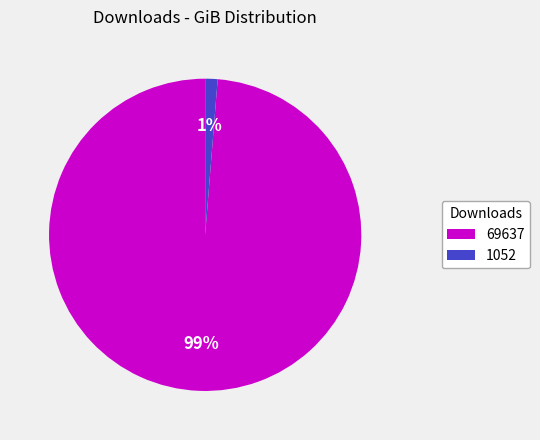

Combined, do 1052 and 69637 account for over 50%?

Yes